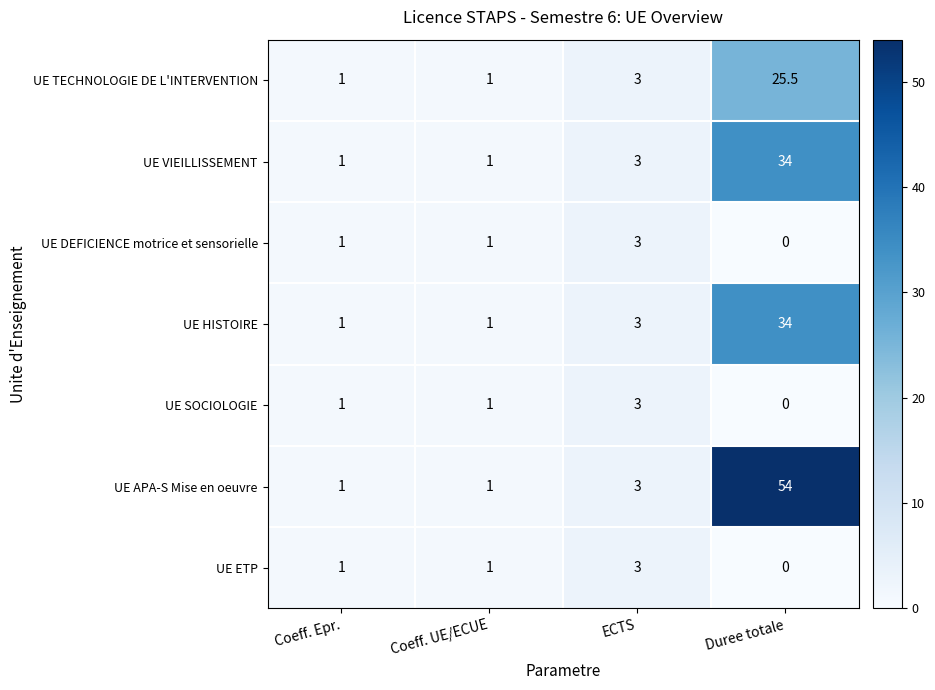

Which series has the largest range (max minus min)?

UE APA-S Mise en oeuvre